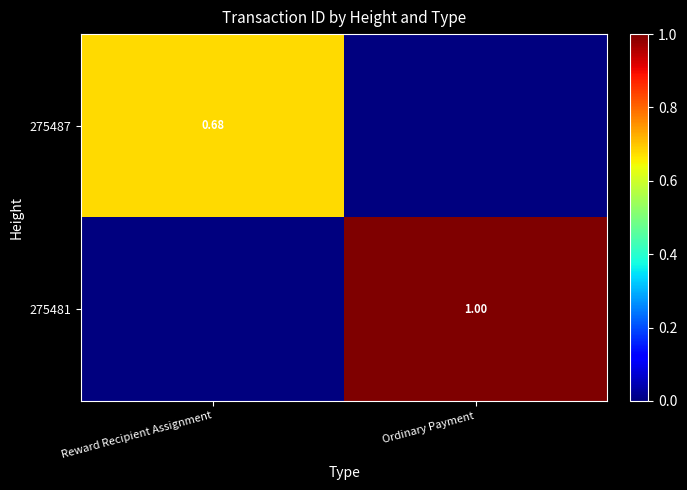

How many 275487 values are between 0 and 1?

2